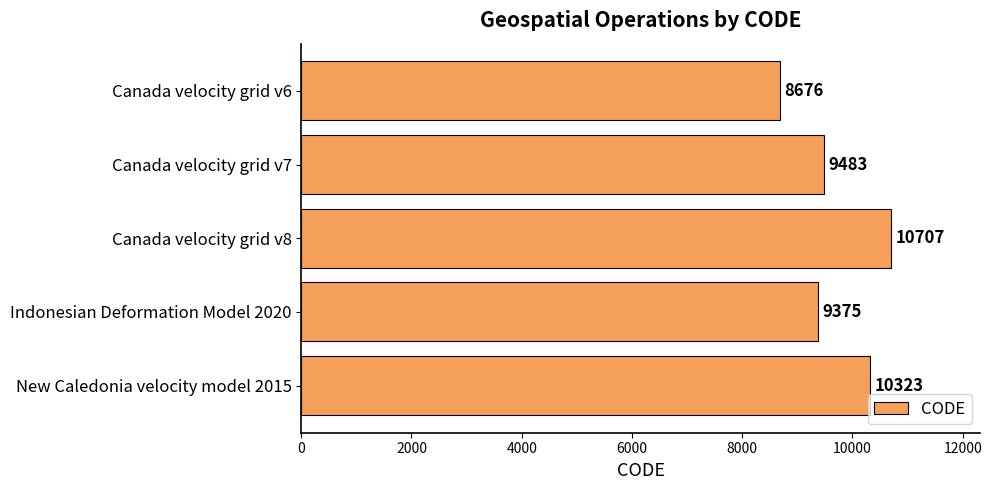

What is the smallest value displayed?

8676